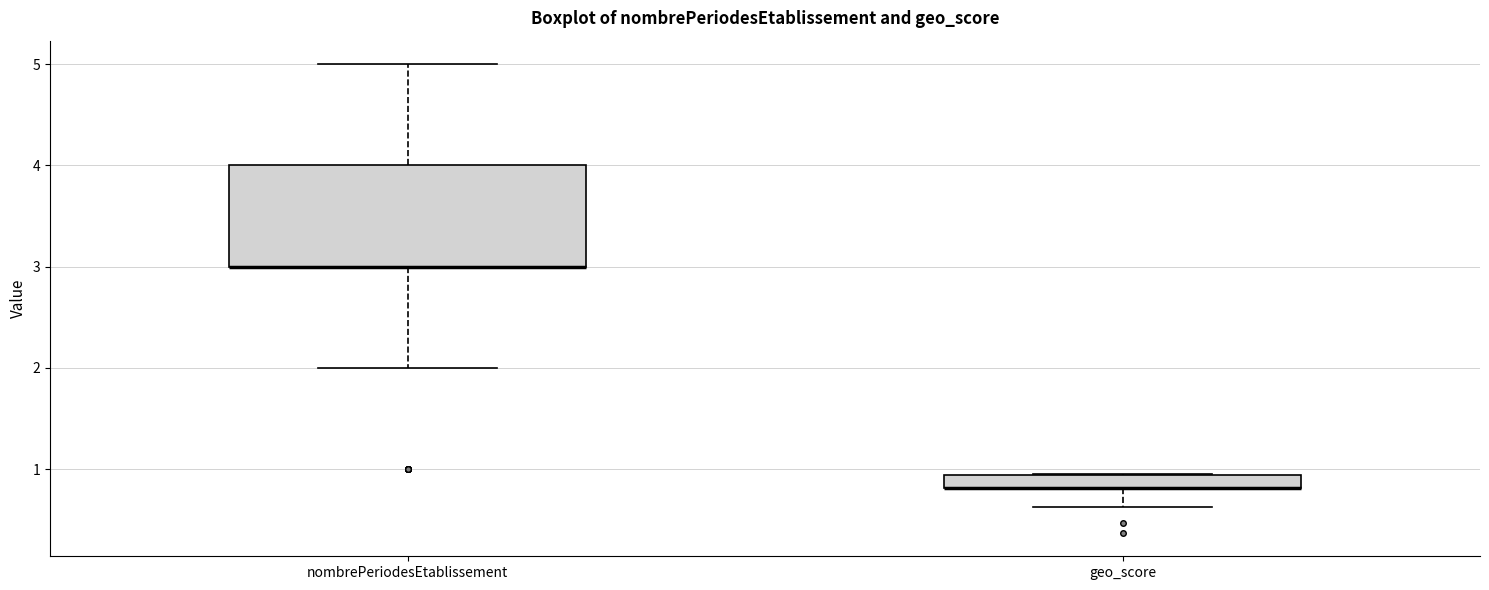

Where does the lower whisker of the box for geo_score end on the y-axis? The values are not printed on the chart, so give them approximately, as read against the axis.

0.6